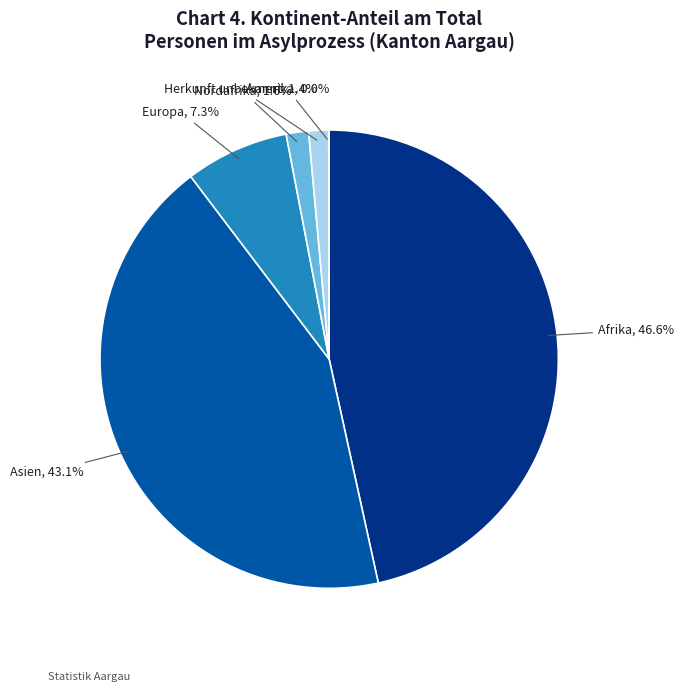

Is there a majority slice in this chart?

No